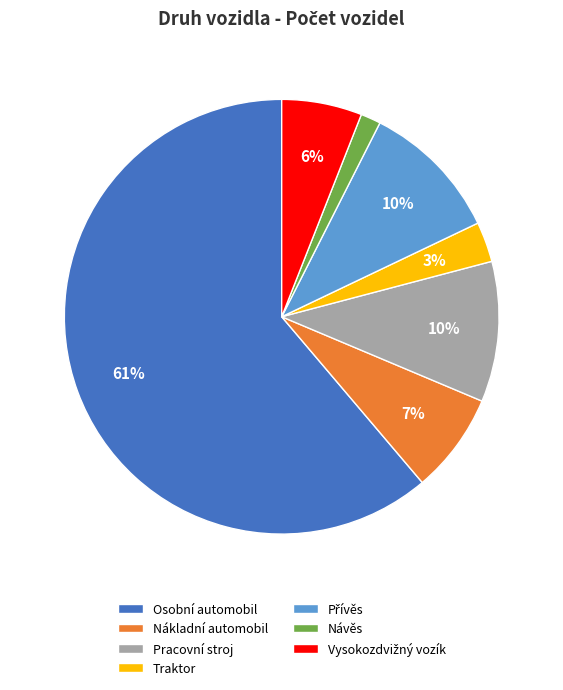

The Osobní automobil slice represents 75% of the pie. True or false?

False